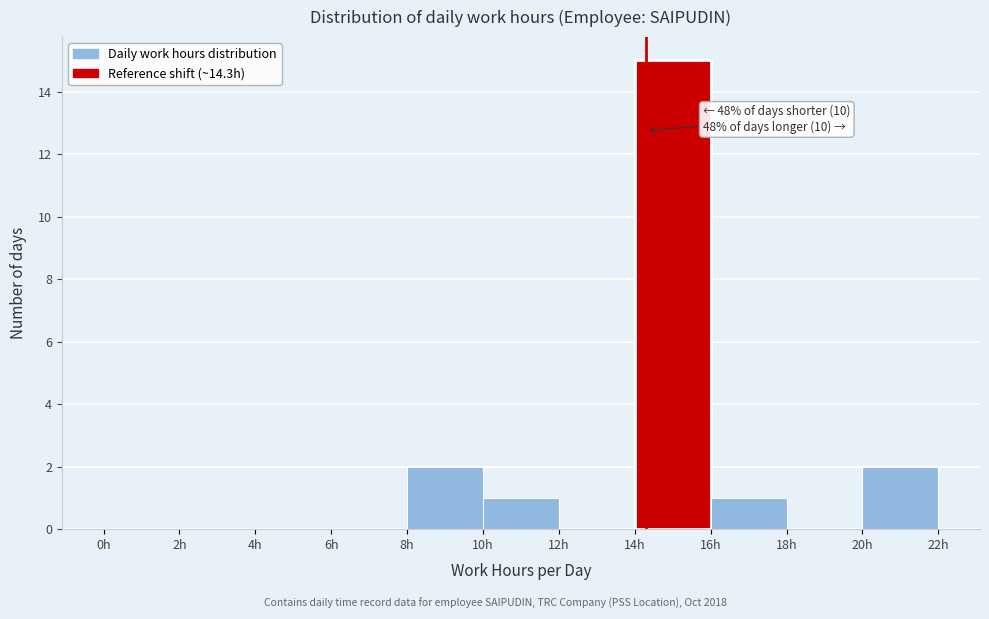

Over which range of the x-axis is the bar tallest?

14 to 16